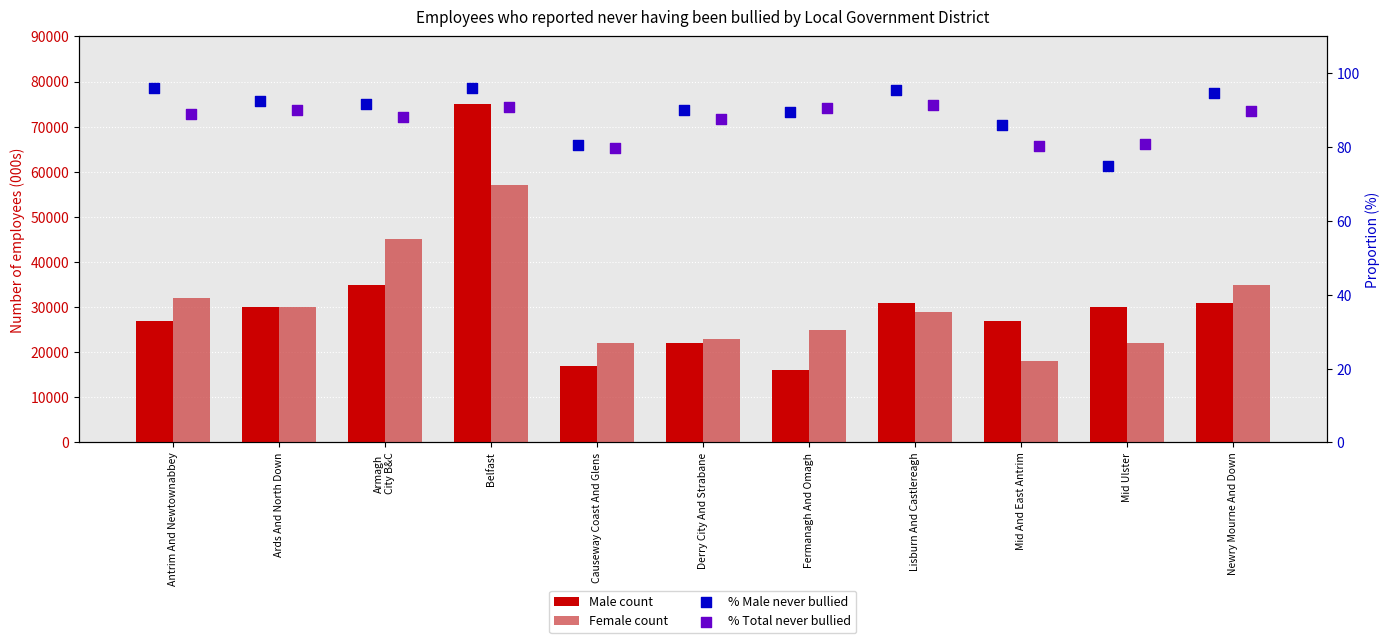

Is the value of Male count at Ards And North Down greater than the value of % Male never bullied at Ards And North Down?

Yes